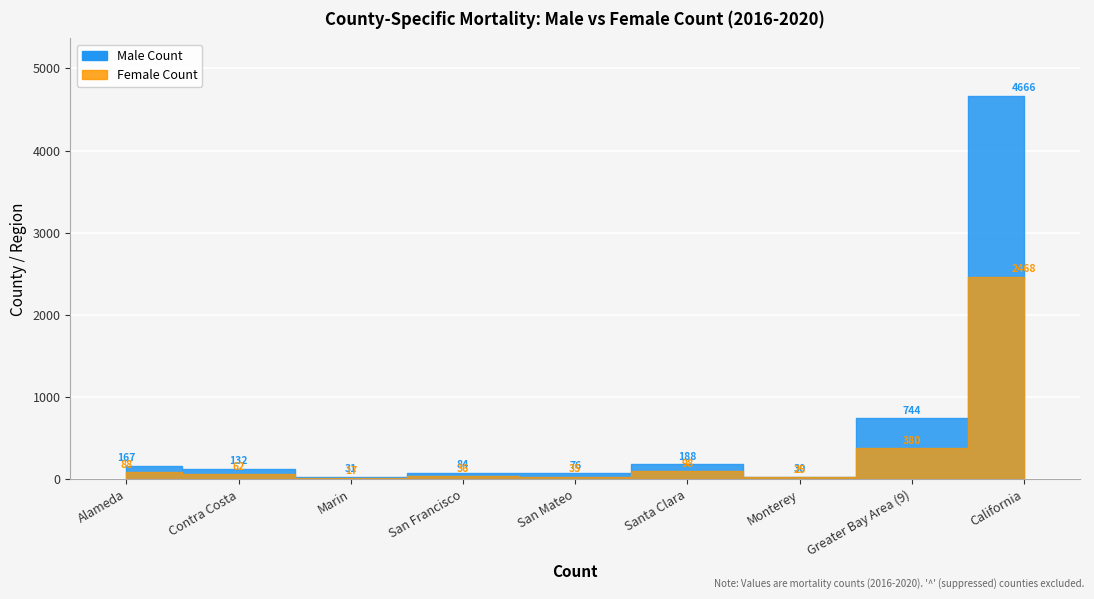

True or false: Female Count has a value of 171 at Santa Clara.

False